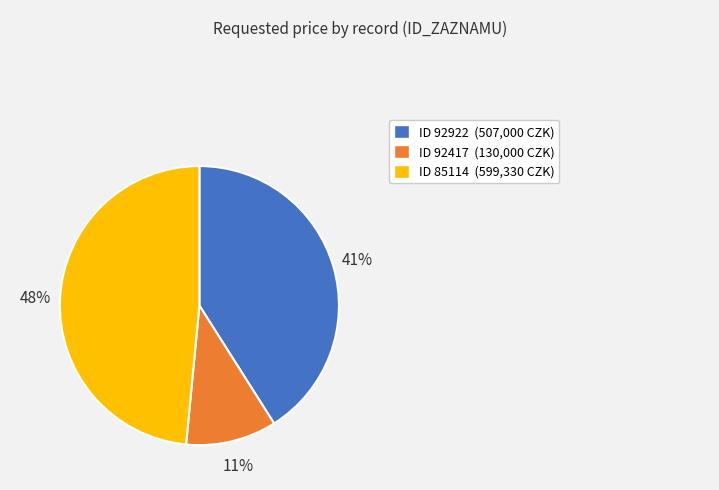

True or false: ID 92417 (130,000 CZK) accounts for 11% of the total.

True